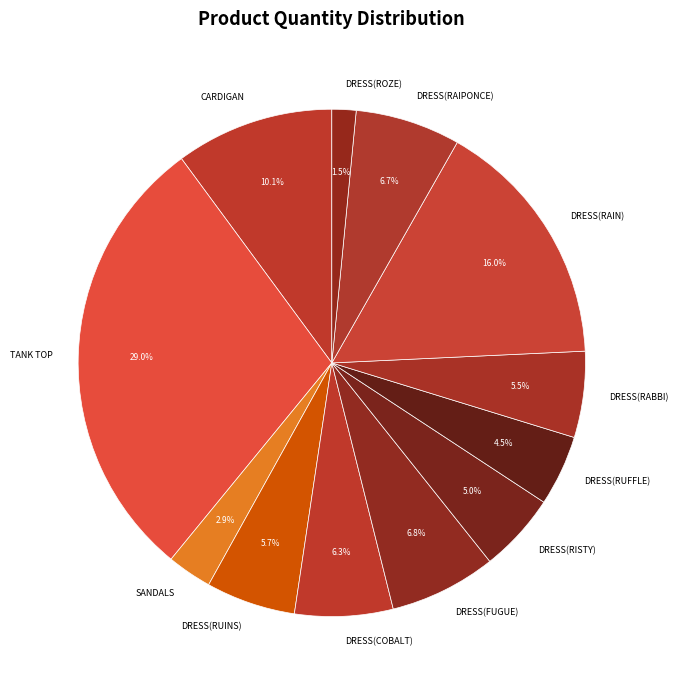

Do DRESS(RUFFLE) and DRESS(RAIN) together represent more than half of the pie?

No